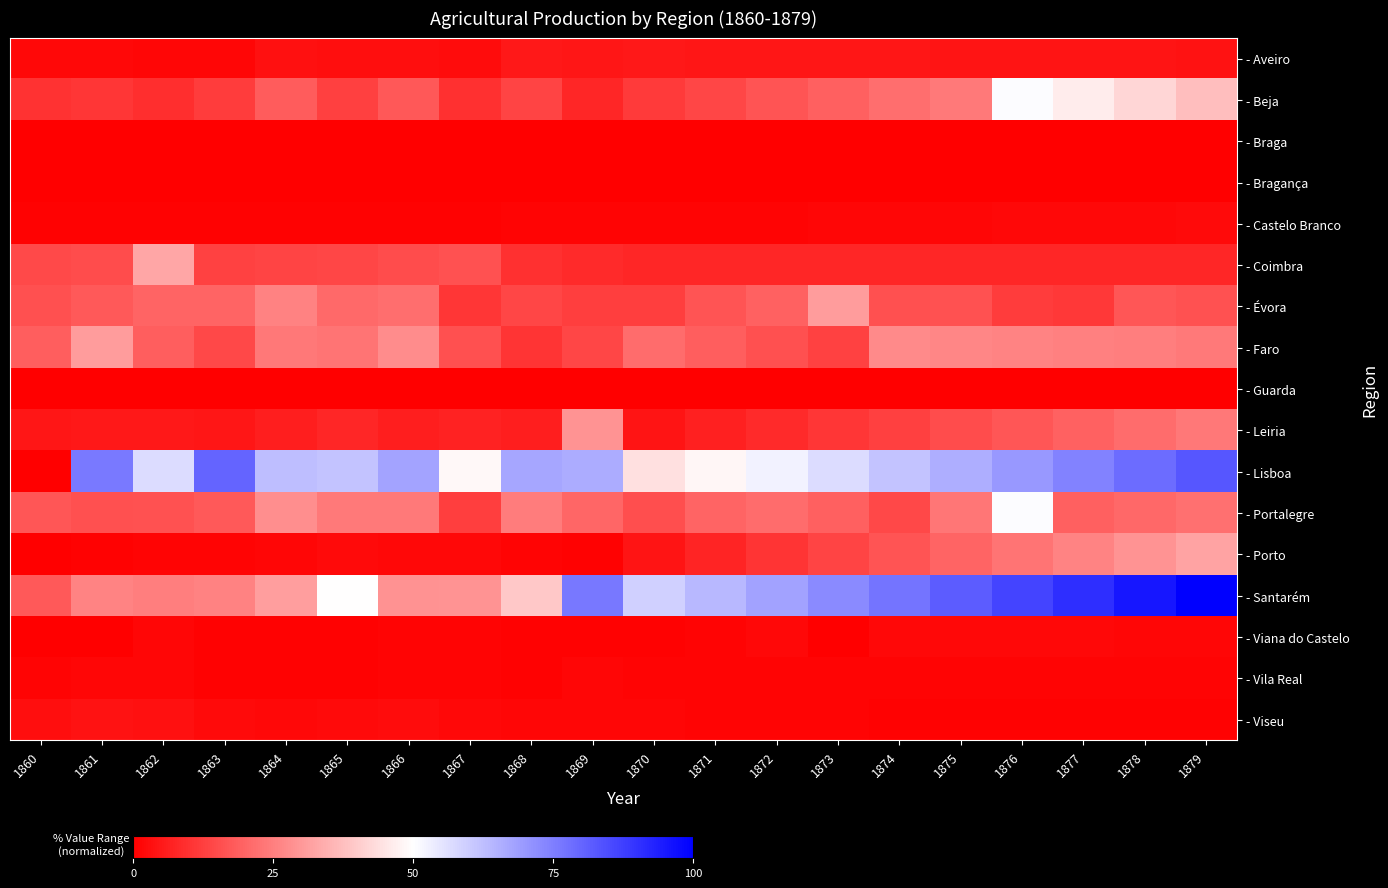

Between 1869 and 1876, which series saw the biggest shift?

- Beja